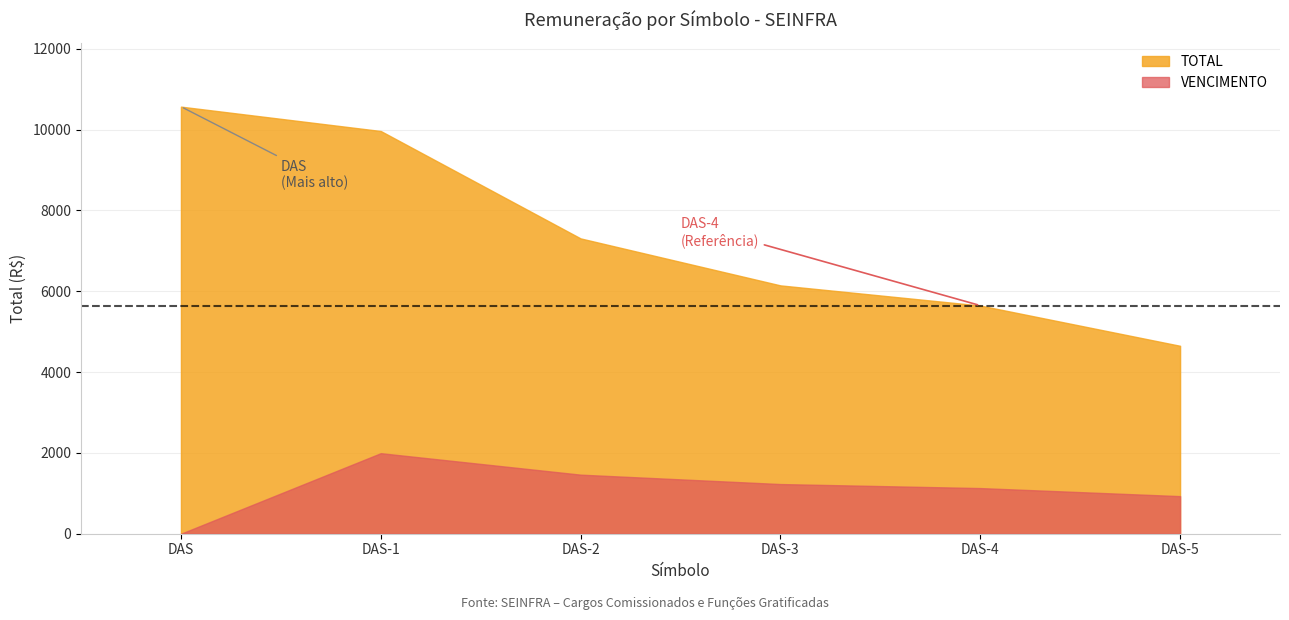

Where does the TOTAL series first go above 7308?

DAS